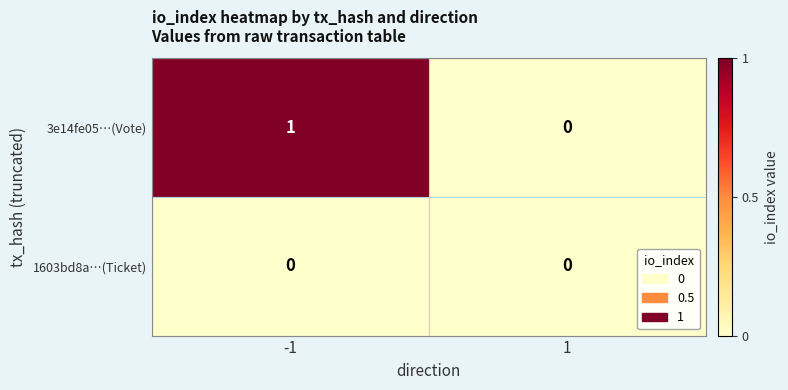

Is the value of 1603bd8a…(Ticket) at 1 greater than the value of 3e14fe05…(Vote) at -1?

No